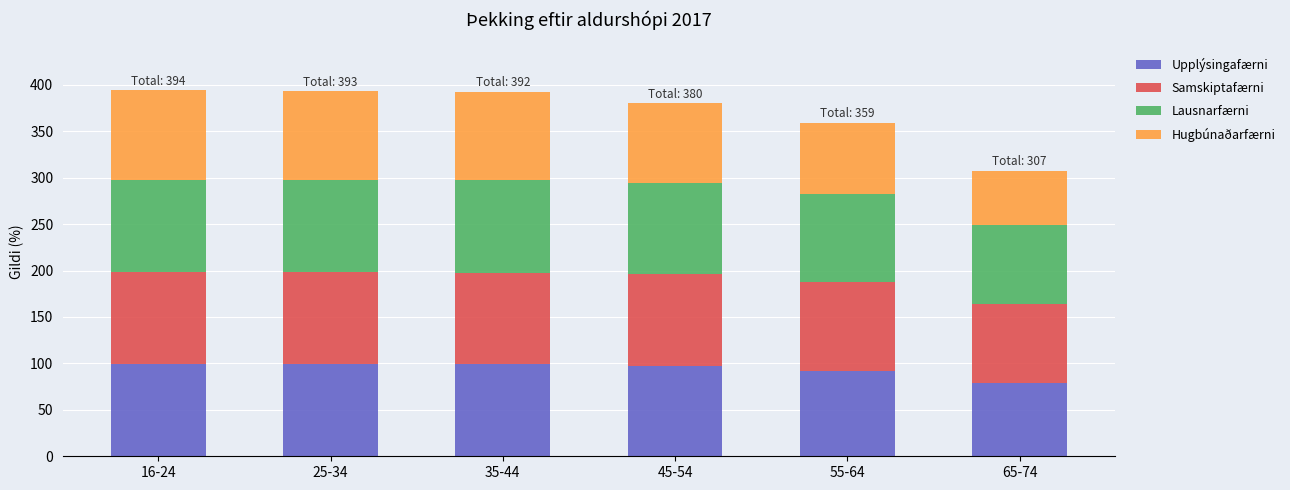

What is the total value across all series at 16-24?

394